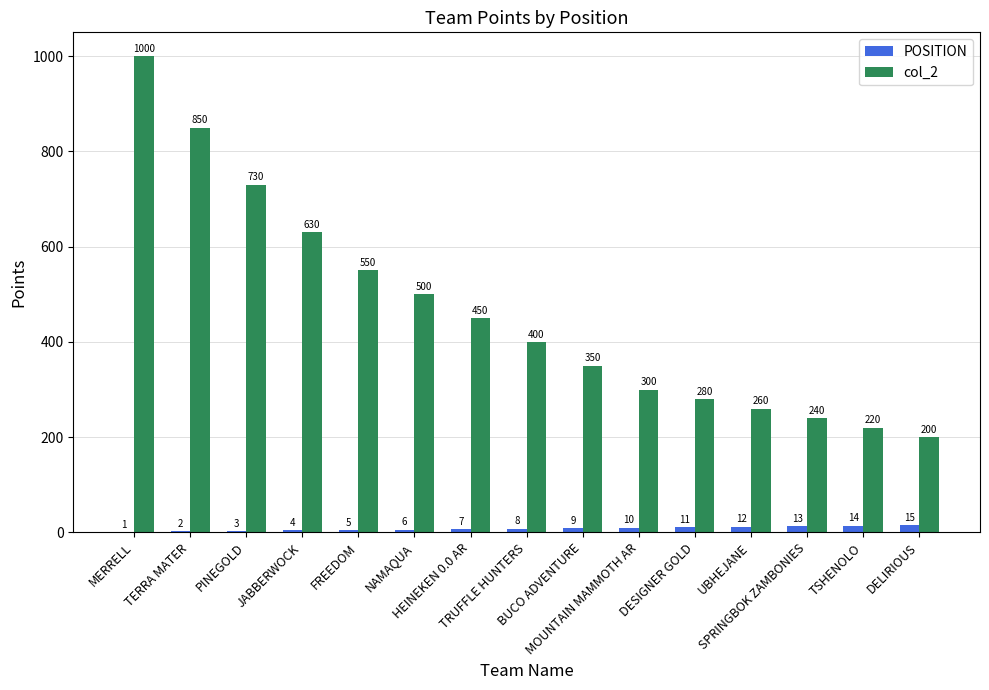

What is the difference between the col_2 values at FREEDOM and DESIGNER GOLD?

270